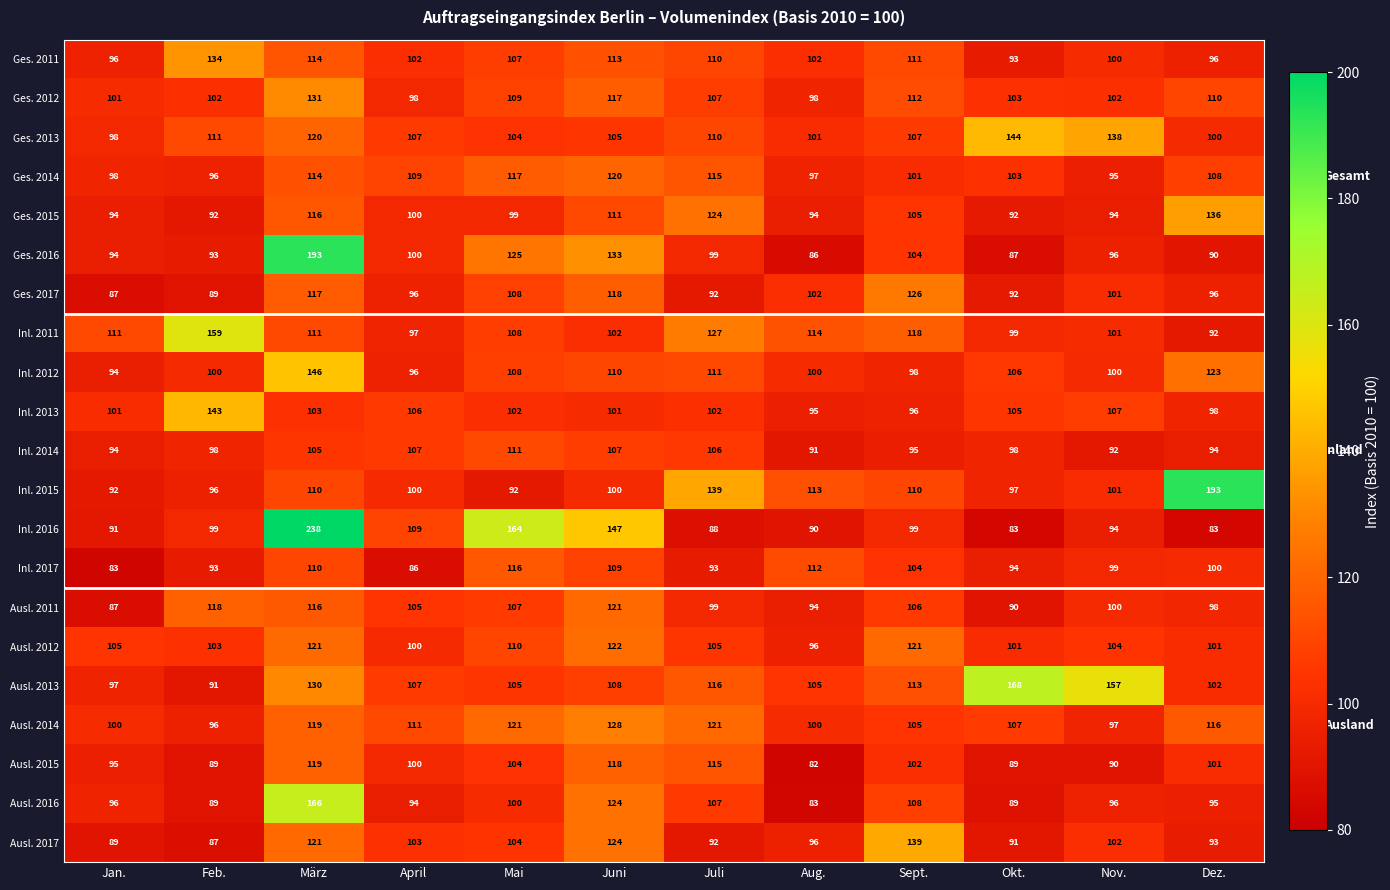

Is the value of Inl. 2015 at Okt. greater than the value of Ges. 2017 at Okt.?

Yes